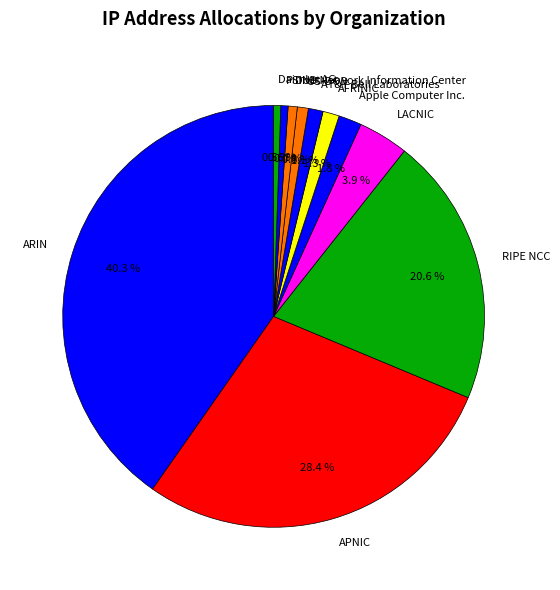

Approximately how many times larger is the value at Daimler AG compared to LACNIC?

0.1